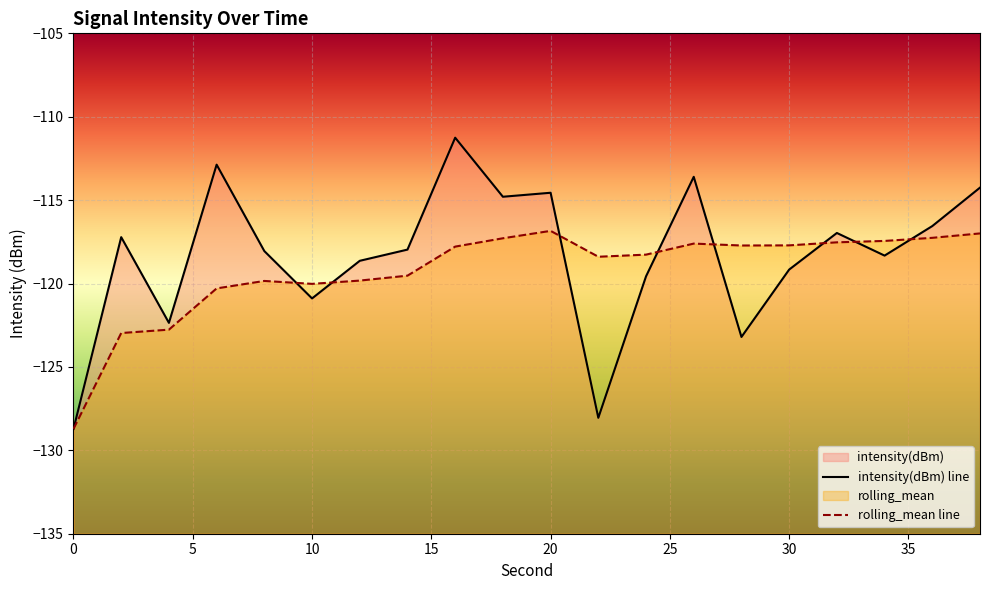

True or false: rolling_mean and intensity(dBm) cross at least once.

True